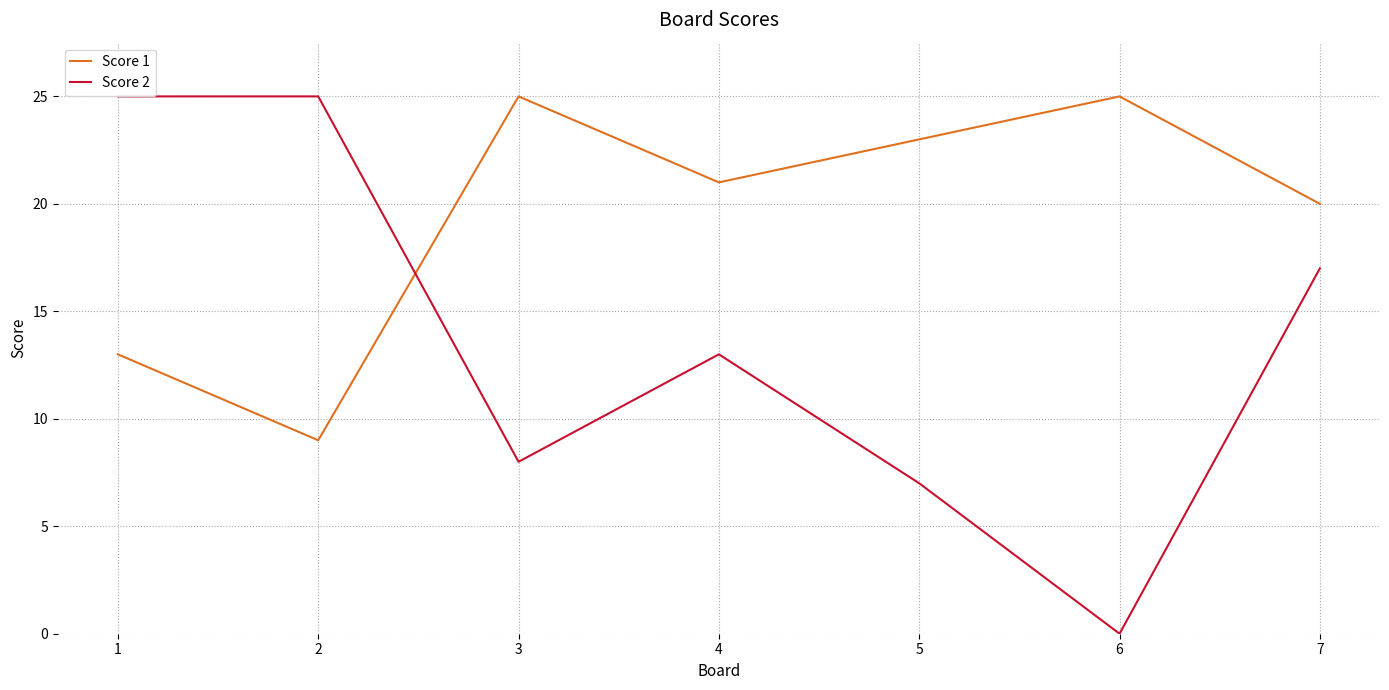

True or false: Score 2 and Score 1 intersect in this chart.

True